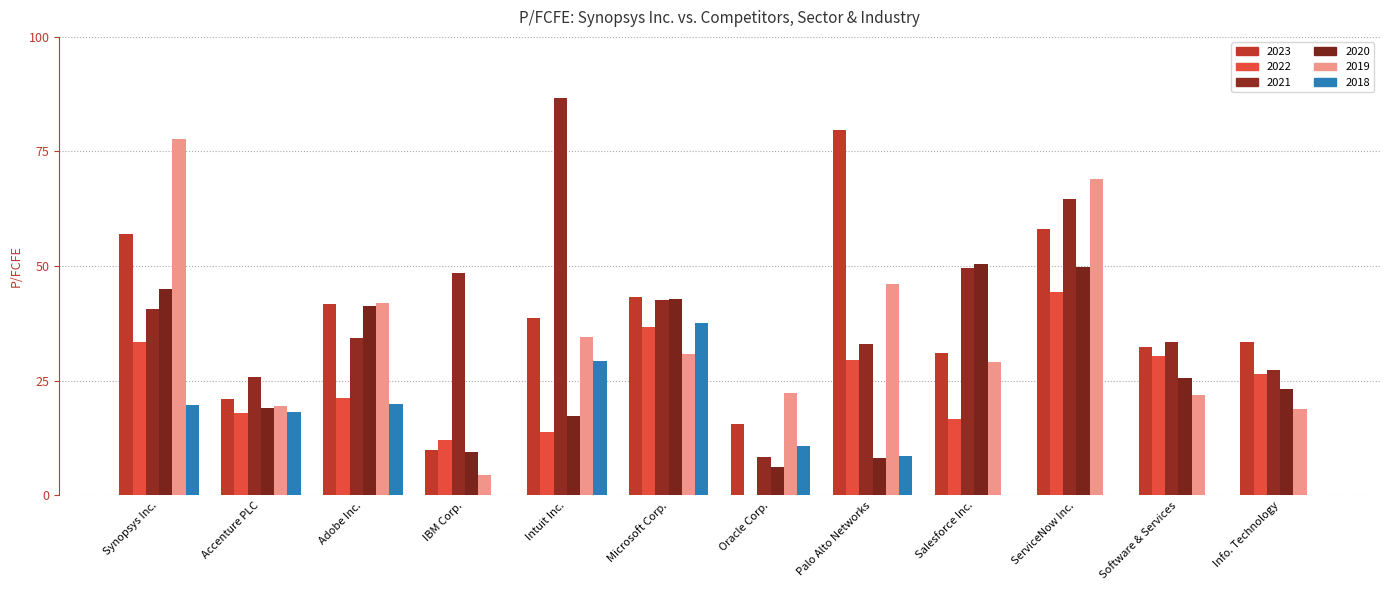

Are the bars horizontal?

No